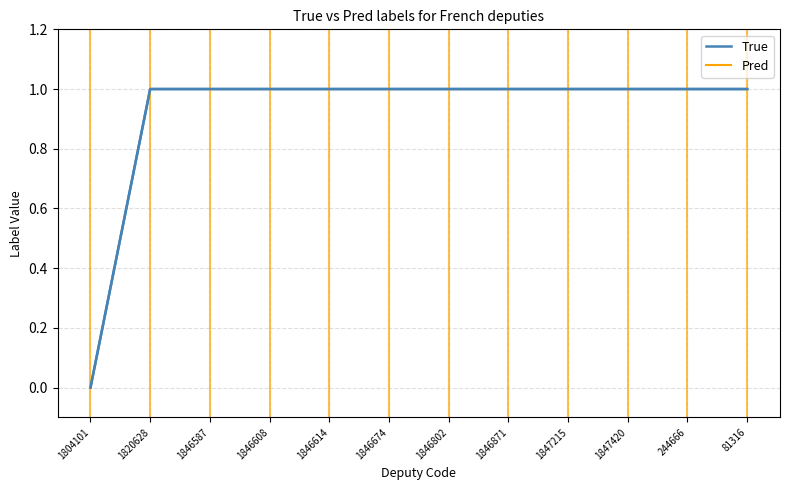

The chart shows a value of 2 at 1846802. True or false?

False